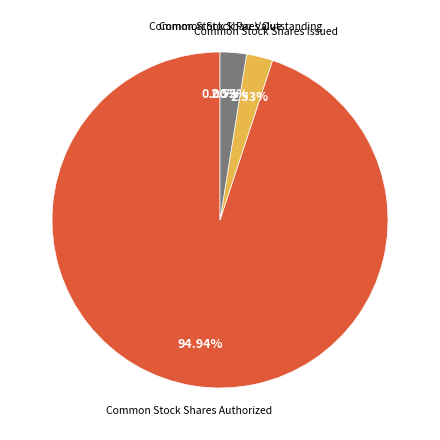

Count the number of slices in the pie.

4